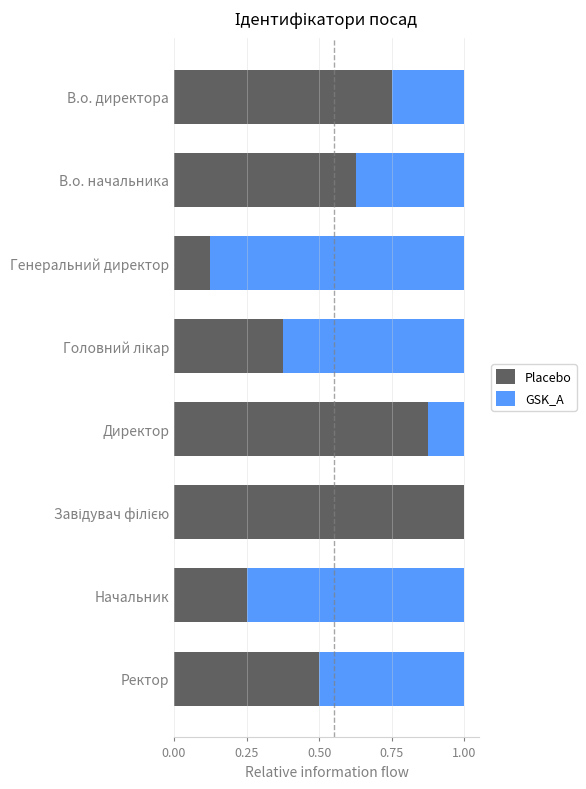

What is the total value across all series at Ректор?

1.0